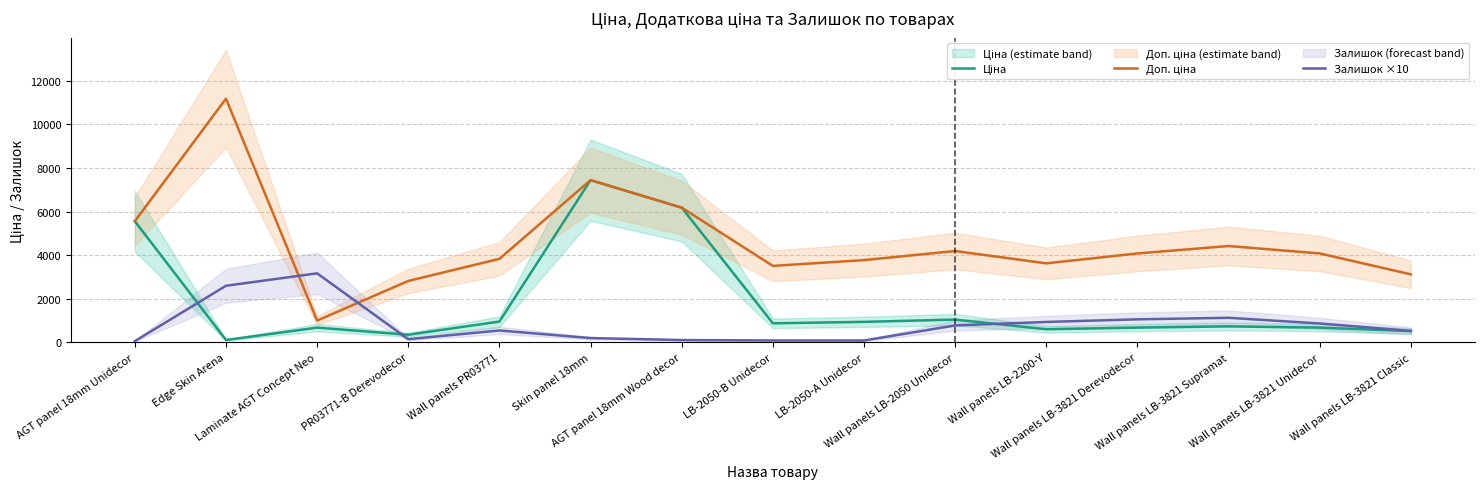

Is it true that Залишок ×10 equals 141.2 at Wall panels PR03771?

False